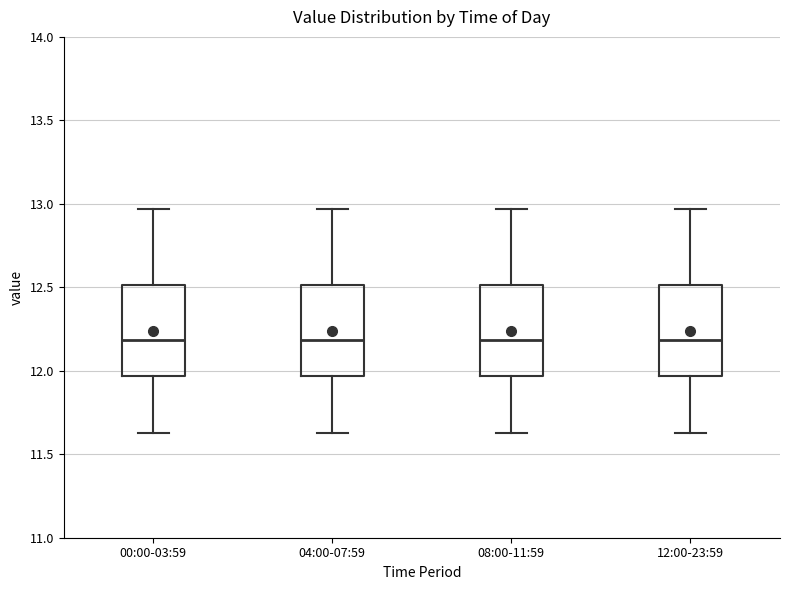

Where does the upper whisker of the box for 08:00-11:59 end on the y-axis? The values are not printed on the chart, so give them approximately, as read against the axis.

12.95